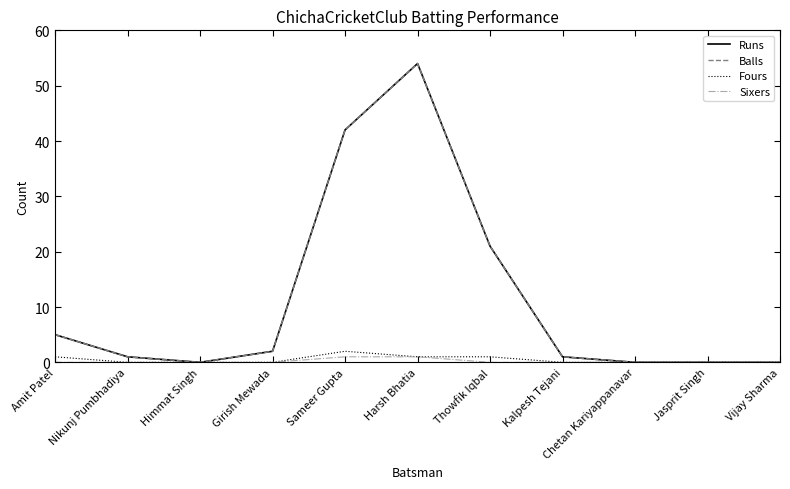

At which category is the sum across all series the highest?

Harsh Bhatia